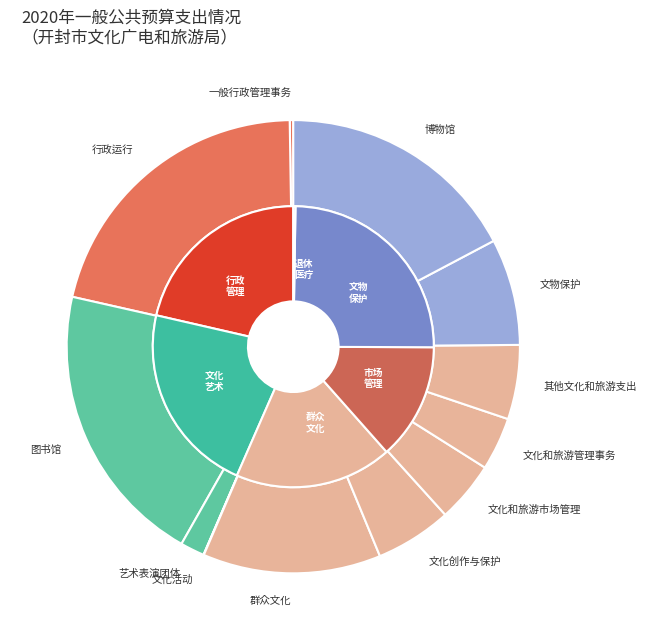

What is the largest slice in the pie chart?

行政运行